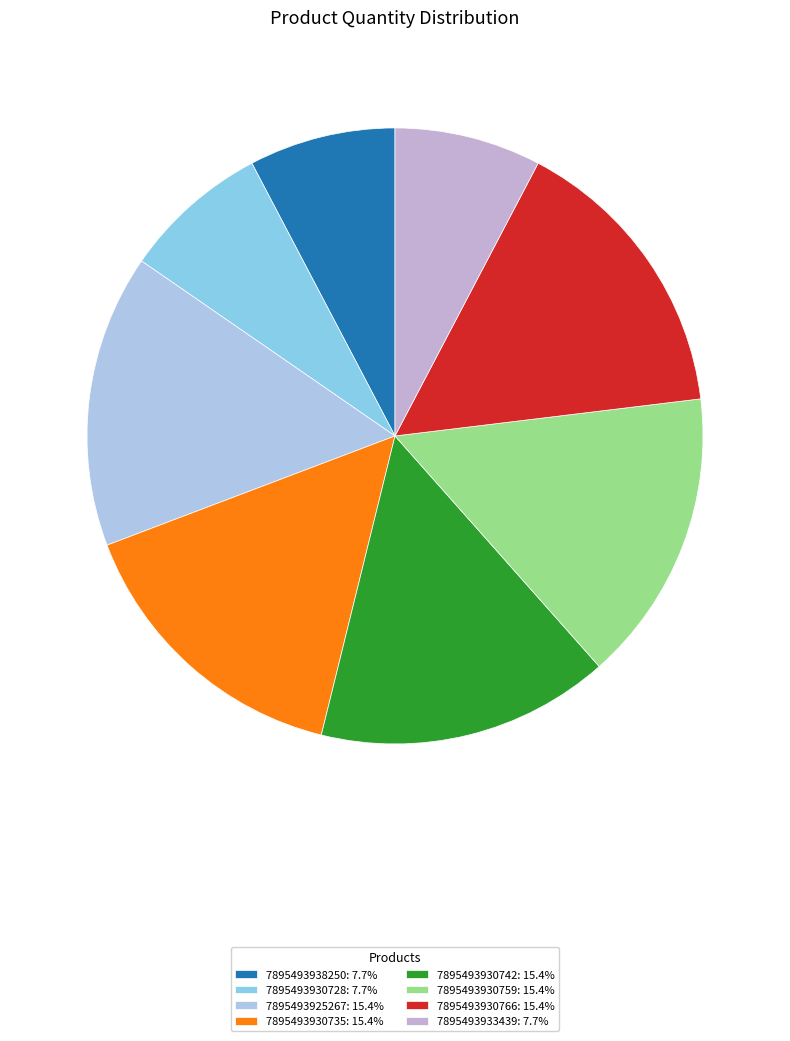

How many segments does this pie chart have?

8